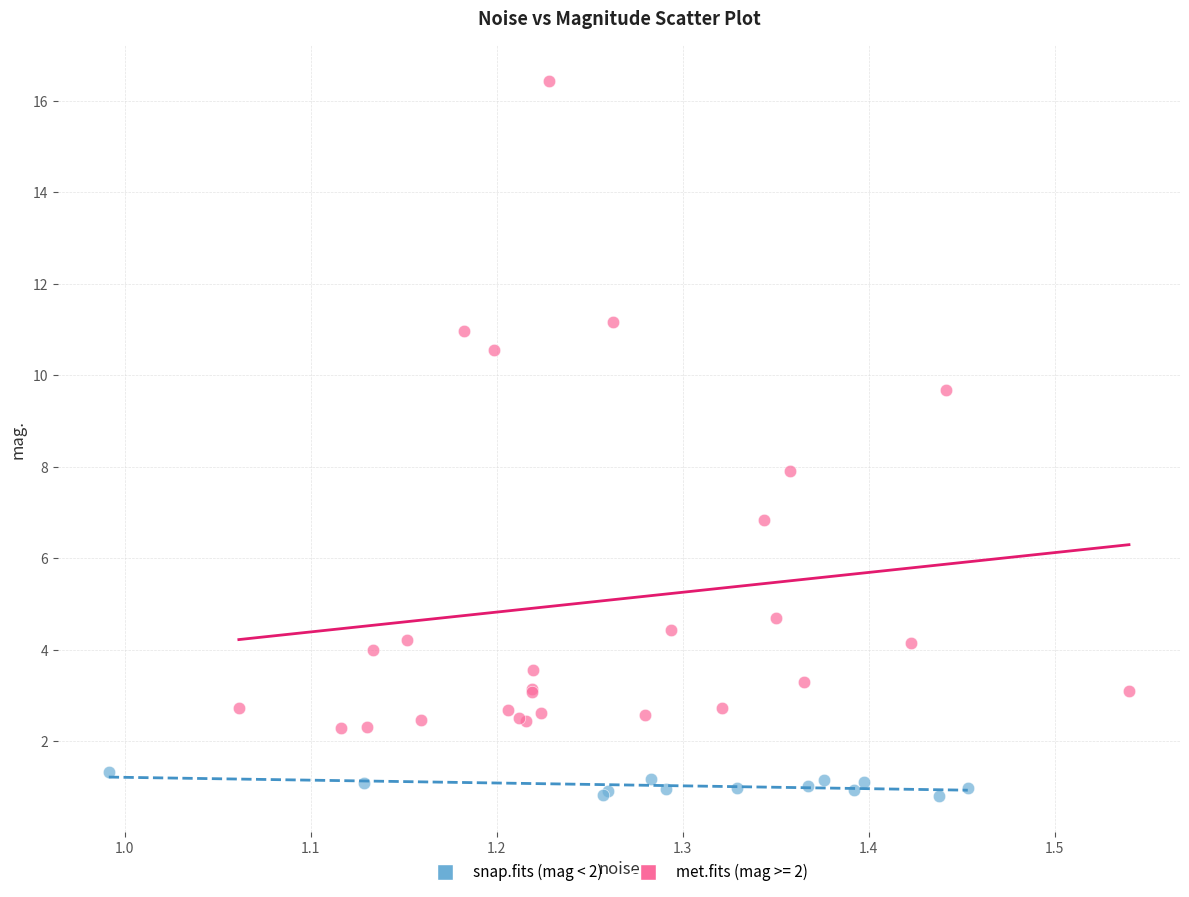

Which series has the largest Y range (max minus min)?

met.fits (mag >= 2)